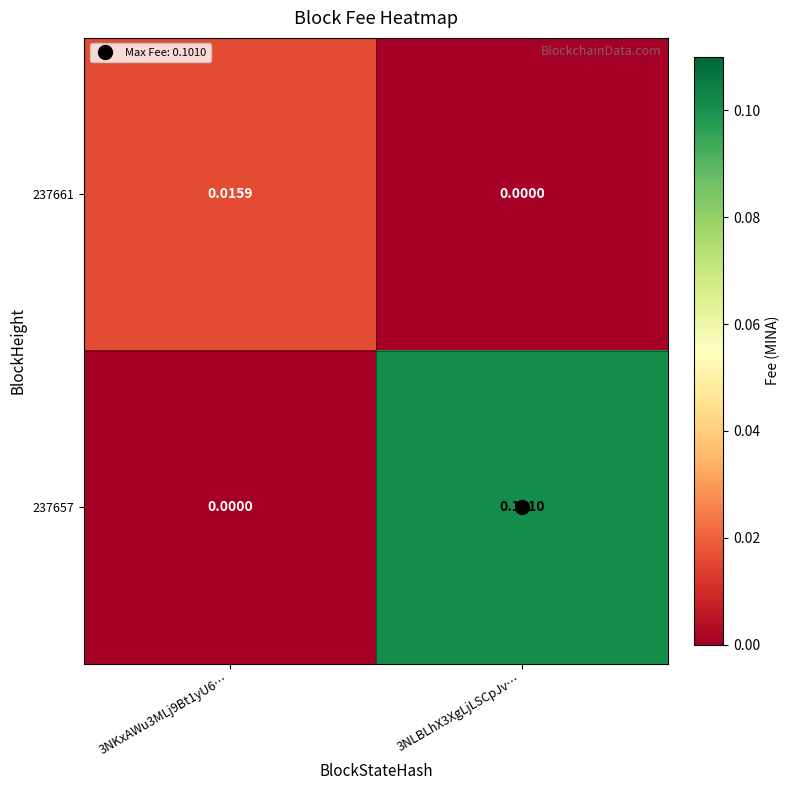

Which series has the largest total across all categories?

237657